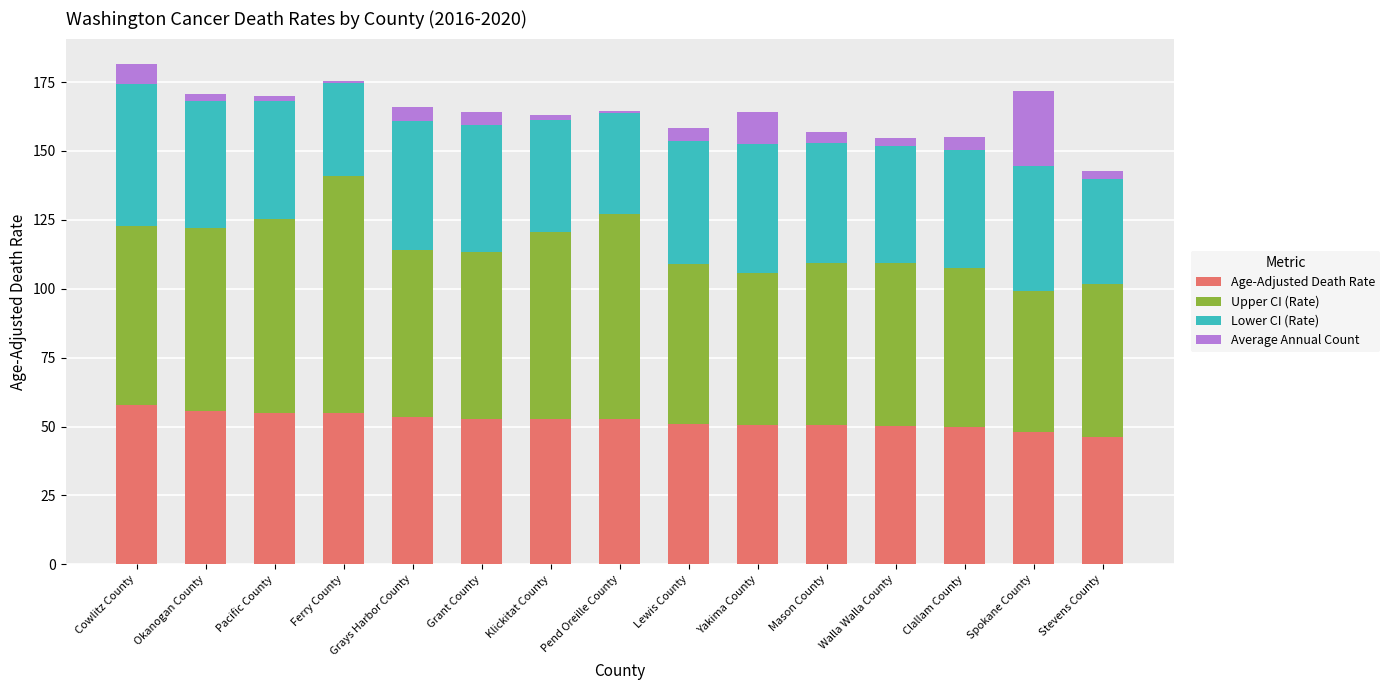

The Age-Adjusted Death Rate series shows 52.8 at Klickitat County. True or false?

True